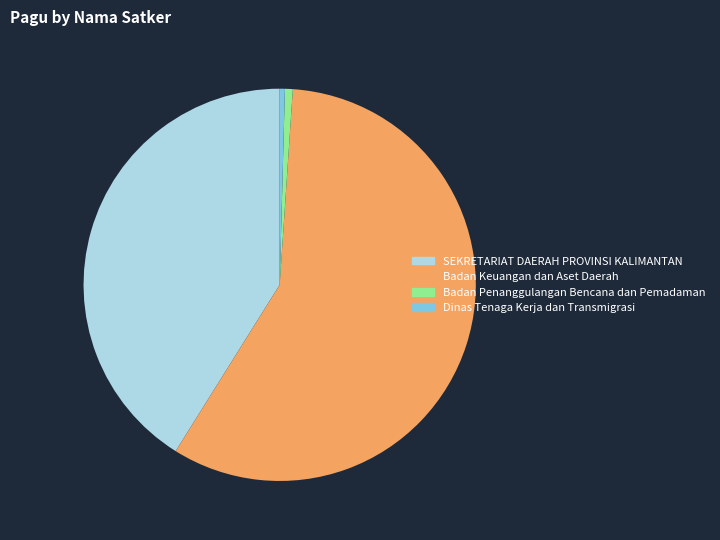

Is there a majority slice in this chart?

Yes